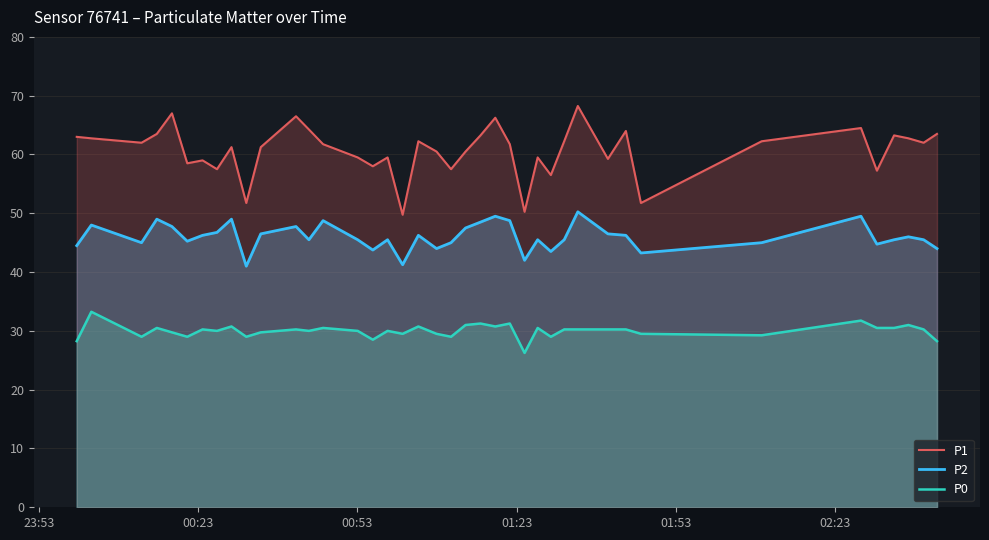

List the series in order of their peak value, lowest first.

P0, P2, P1